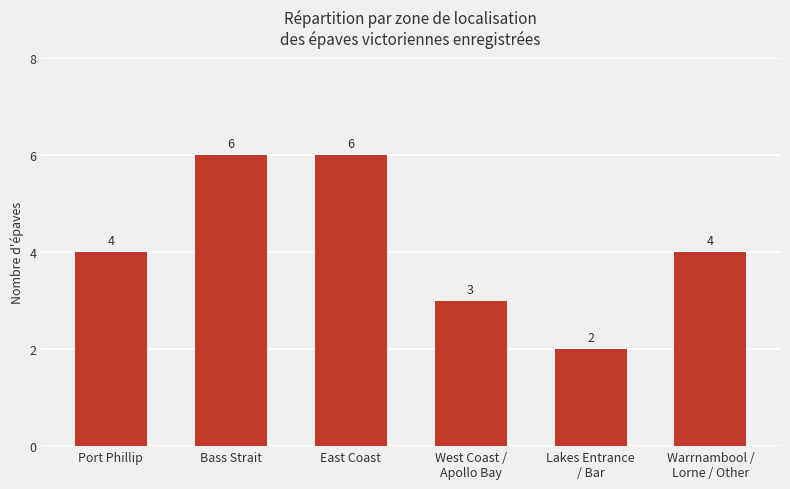

At which category does the chart reach its minimum across all series?

Lakes Entrance
/ Bar